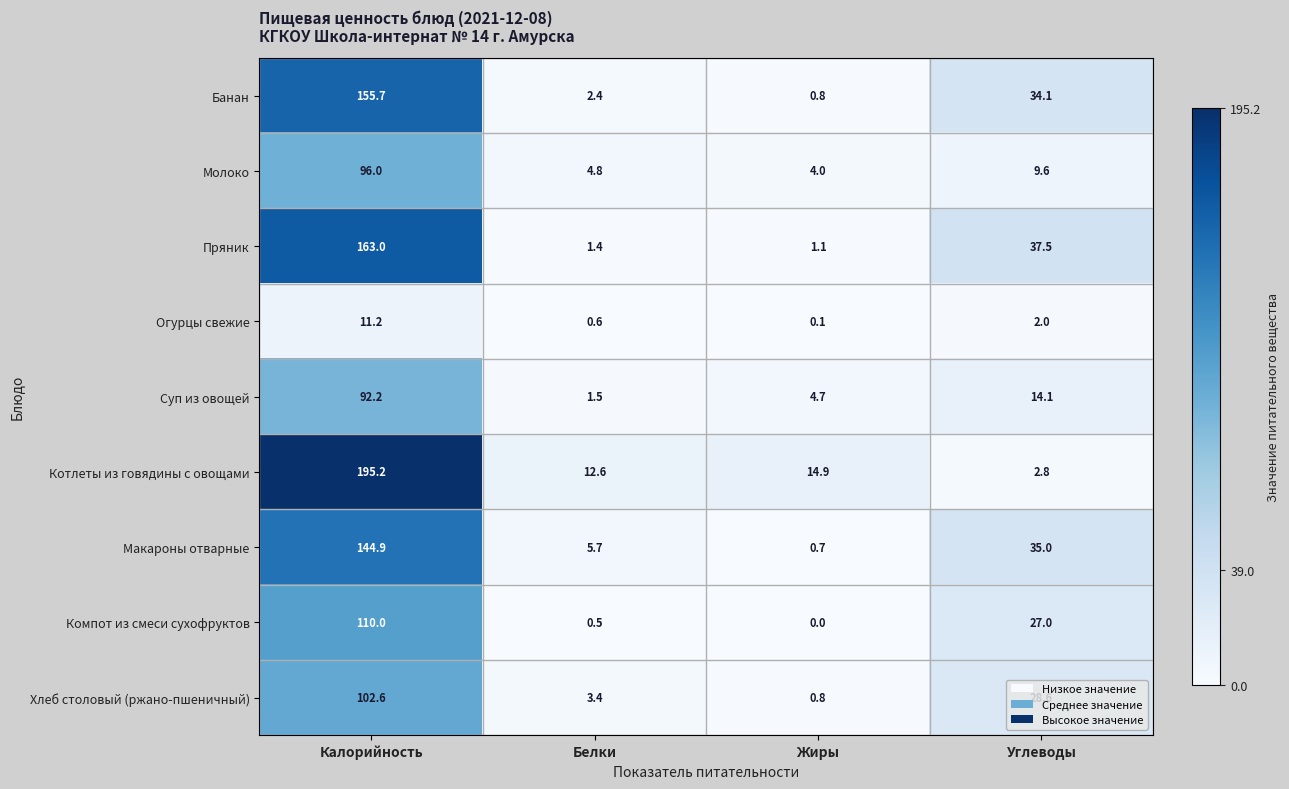

The value of Компот из смеси сухофруктов at Калорийность is 60.3. True or false?

False